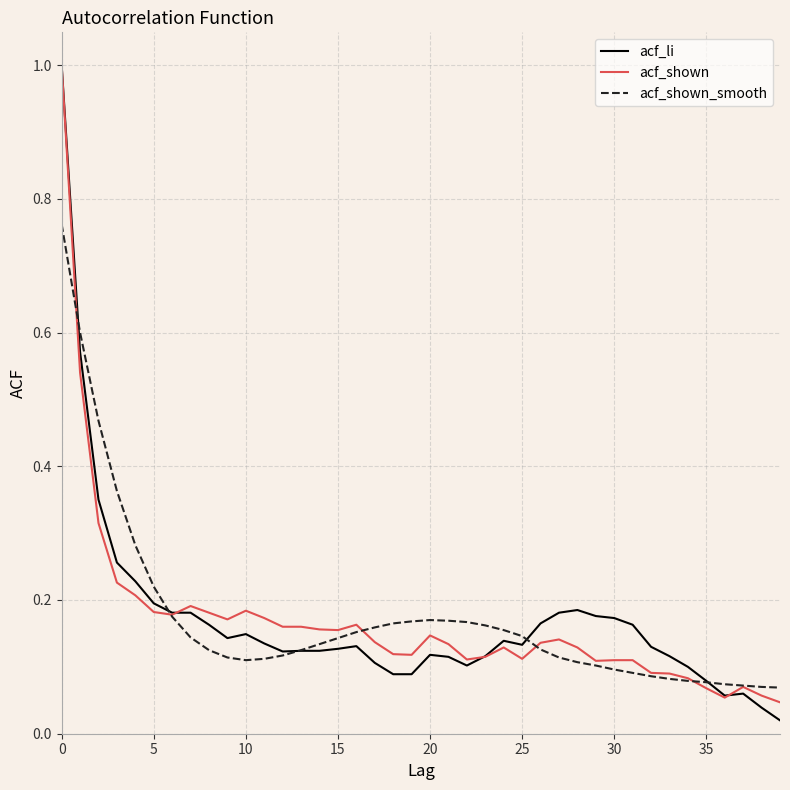

What is the greatest value displayed?

1.0